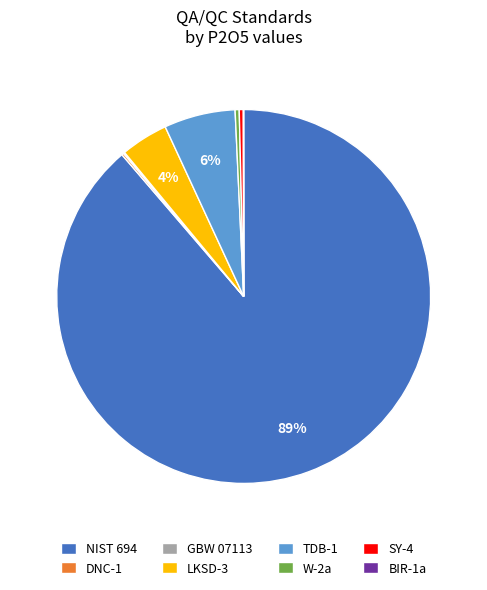

Combined, do NIST 694 and LKSD-3 account for over 50%?

Yes